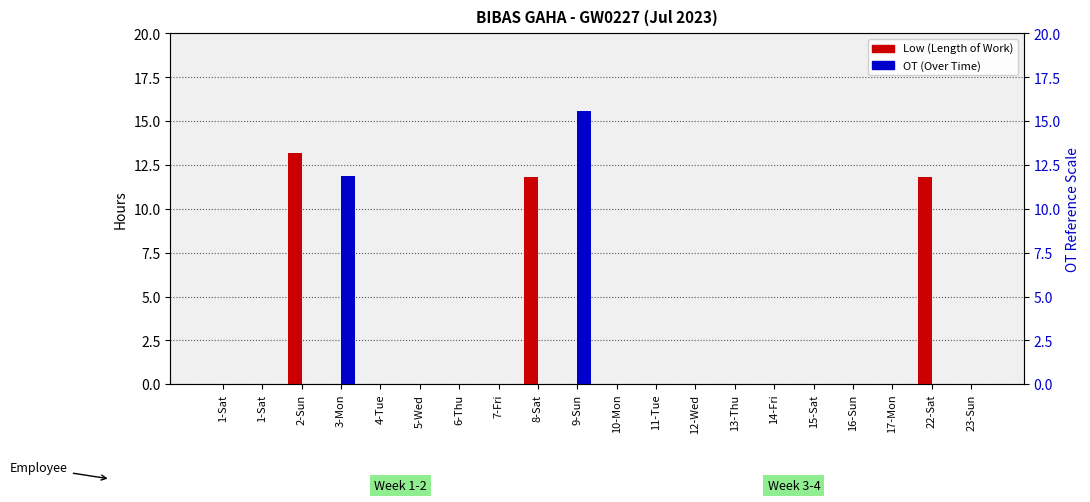

List the series in order of their peak value, highest first.

OT (Over Time), Low (Length of Work)